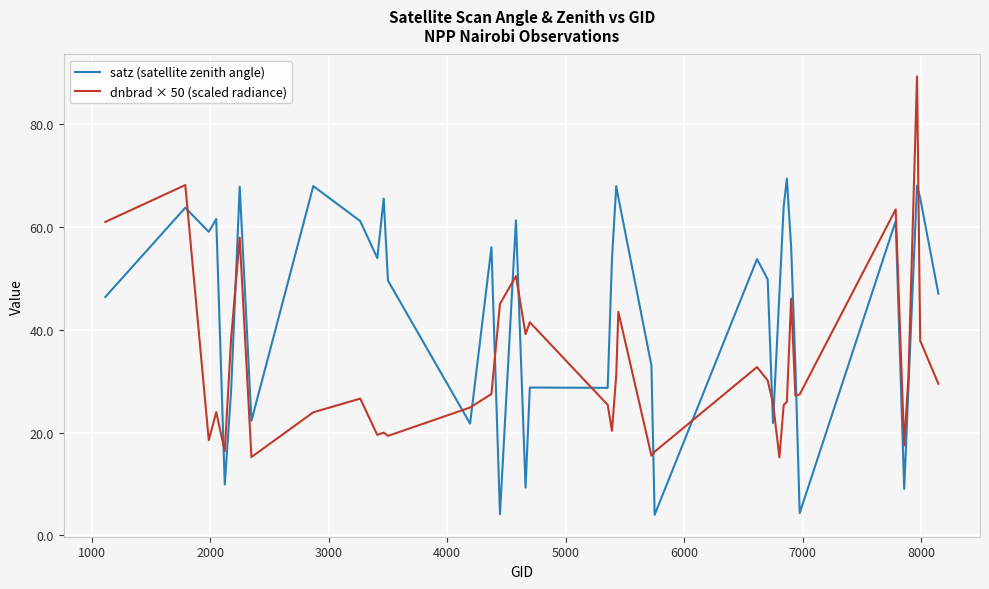

True or false: satz (satellite zenith angle) has more than 2 interior local peaks.

True